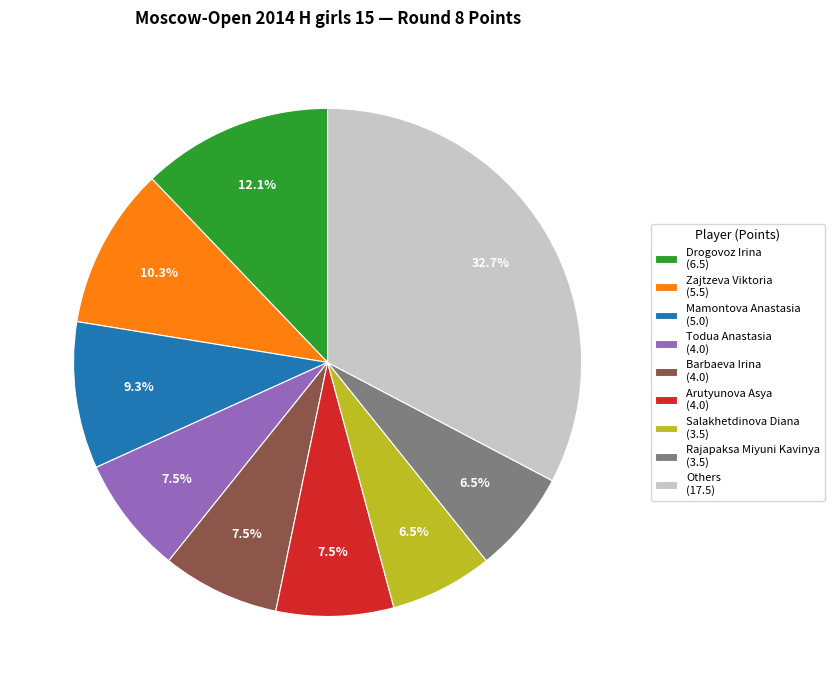

Which slice is the largest?

Others (17.5)